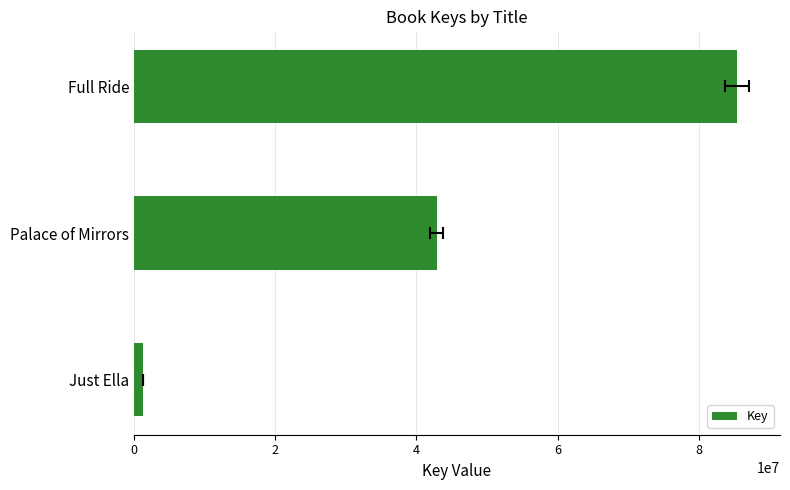

The chart shows a value of 590035 at Just Ella. True or false?

False